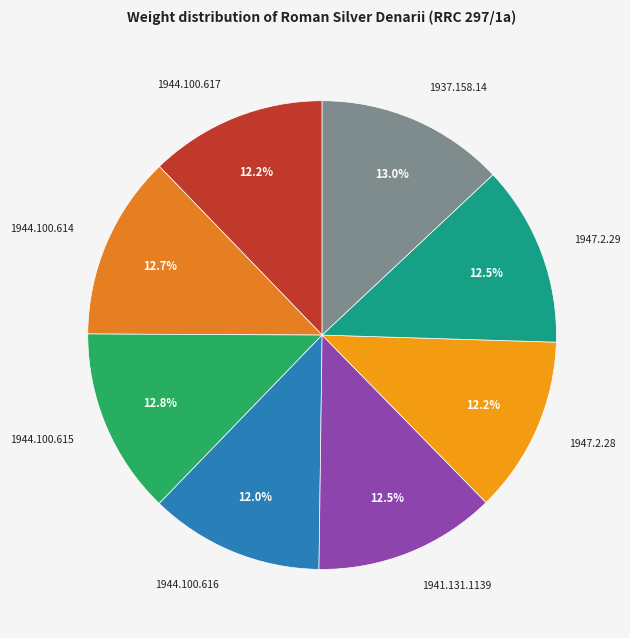

Is it true that 1944.100.615 is 1% of the pie?

False